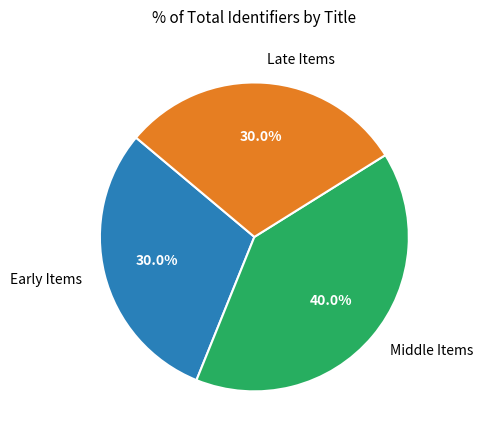

Combined, what portion of the pie is Early Items and Middle Items?

70.0%